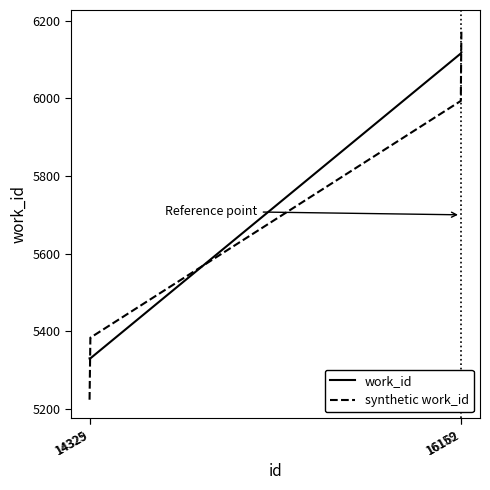

At which label does synthetic work_id reach its peak?

16162